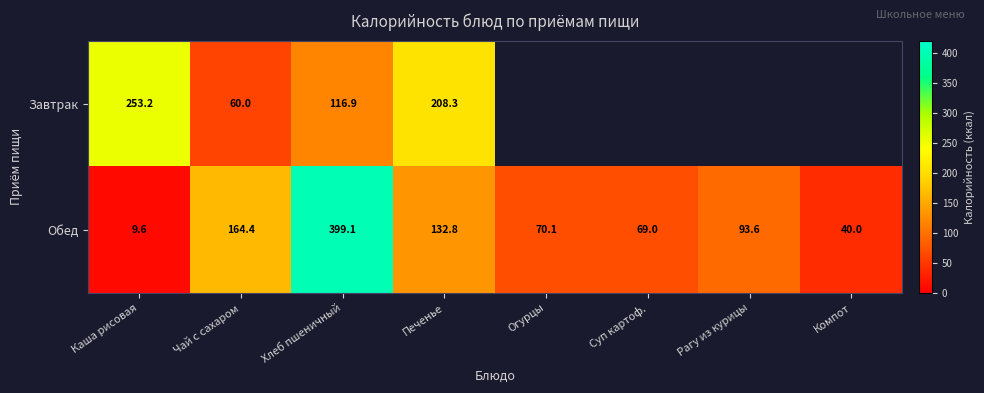

Rank the categories by Обед value from highest to lowest.

Хлеб пшеничный, Чай с сахаром, Печенье, Рагу из курицы, Огурцы, Суп картоф., Компот, Каша рисовая